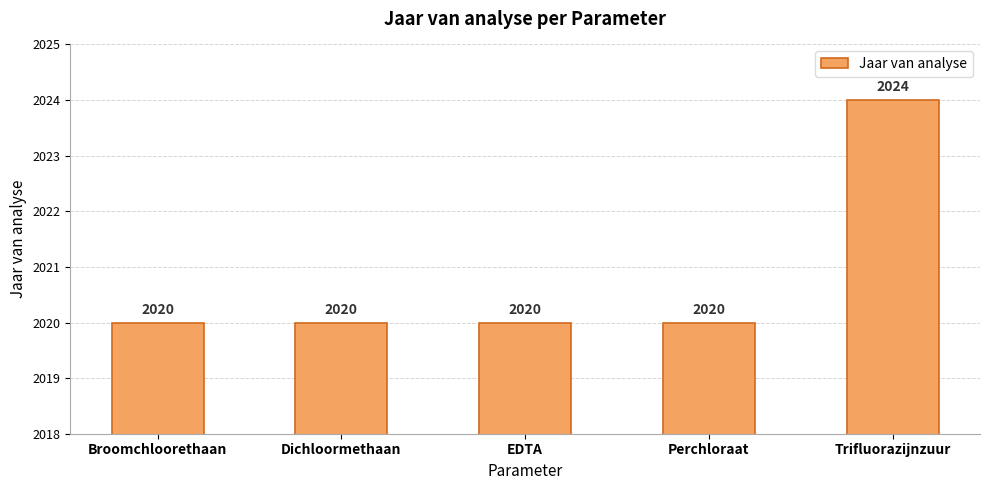

What is the difference between the maximum and second lowest values?

4